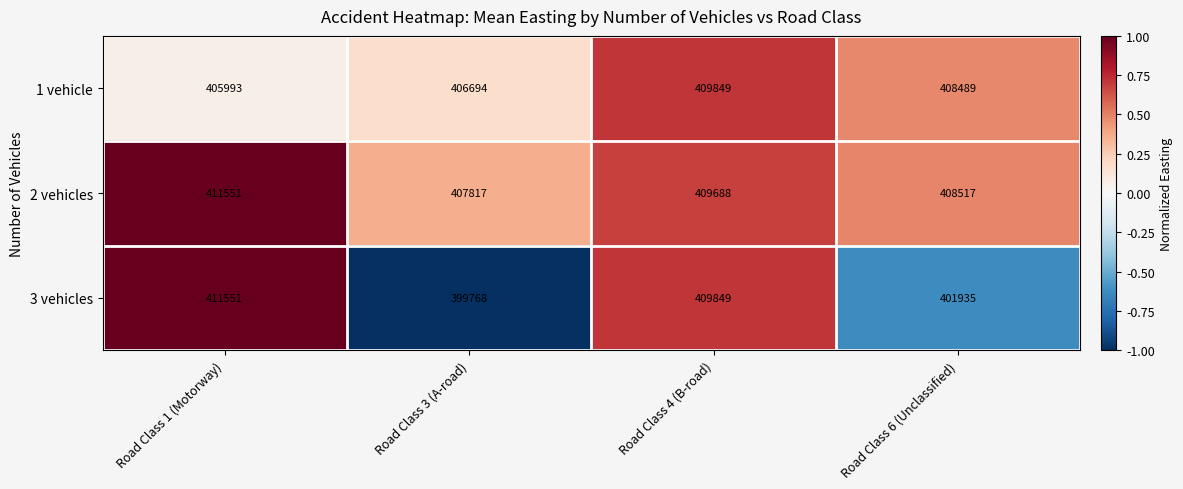

Reading right to left, transcribe all the data shown in this chart.

1 vehicle: Road Class 6 (Unclassified)=408489	Road Class 4 (B-road)=409849	Road Class 3 (A-road)=406694	Road Class 1 (Motorway)=405993
2 vehicles: Road Class 6 (Unclassified)=408517	Road Class 4 (B-road)=409688	Road Class 3 (A-road)=407817	Road Class 1 (Motorway)=411551
3 vehicles: Road Class 6 (Unclassified)=401935	Road Class 4 (B-road)=409849	Road Class 3 (A-road)=399768	Road Class 1 (Motorway)=411551